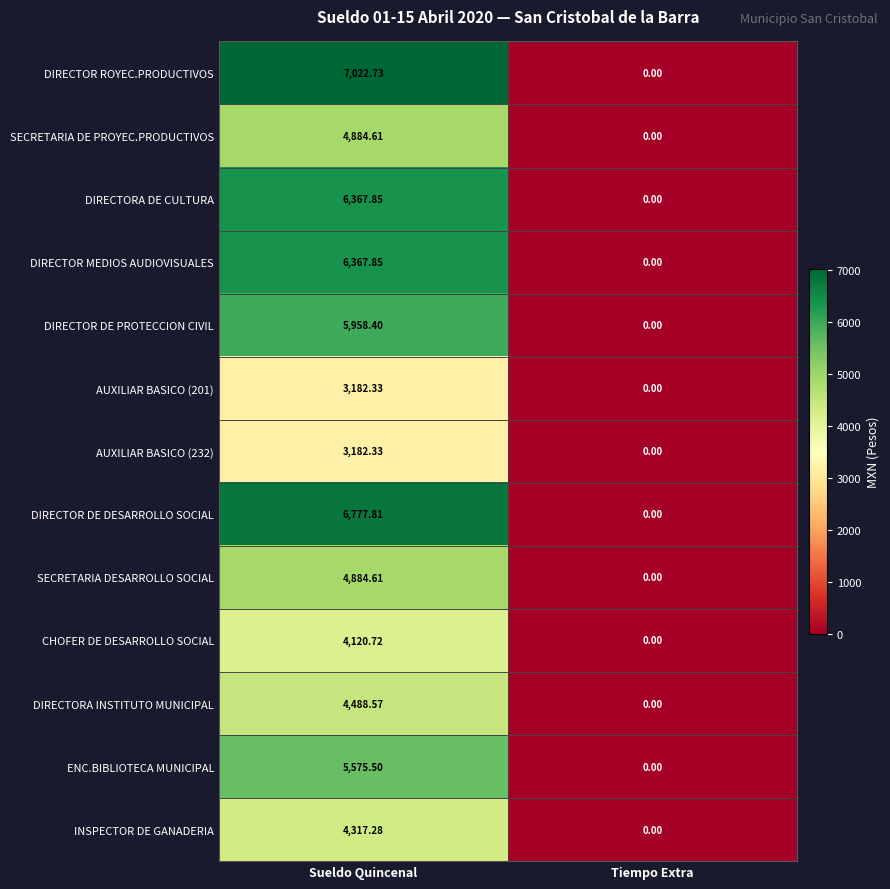

Where does the DIRECTORA INSTITUTO MUNICIPAL series first go above 4488?

Sueldo Quincenal